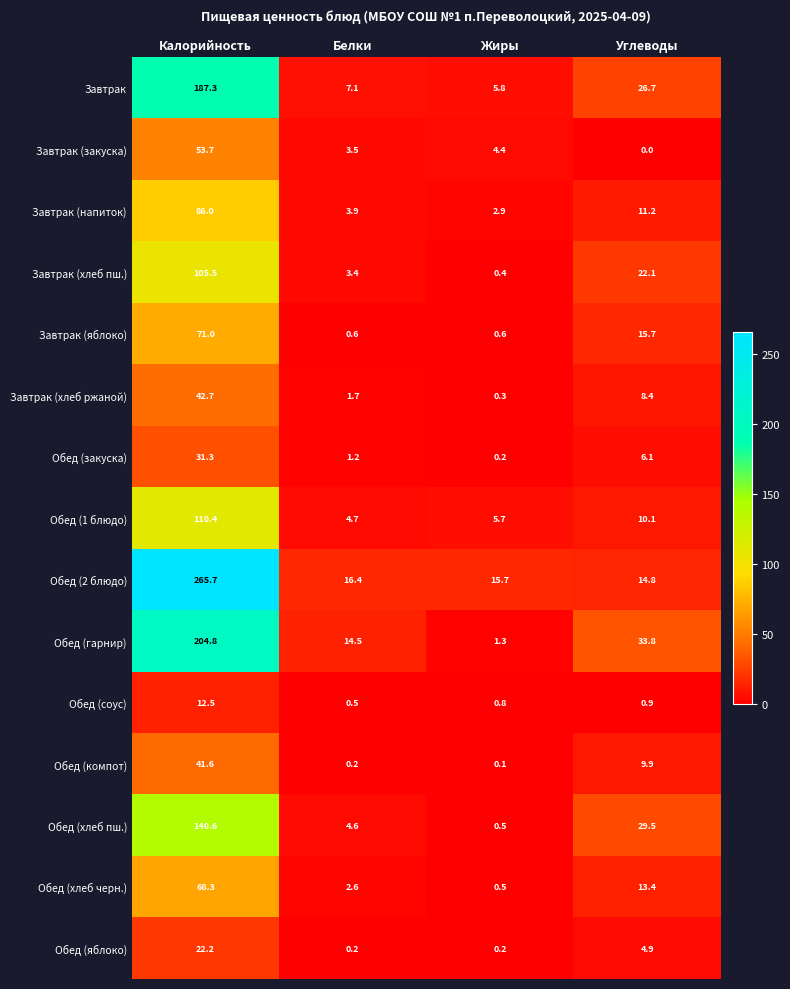

Is it true that Обед (закуска) equals 6.1 at Углеводы?

True